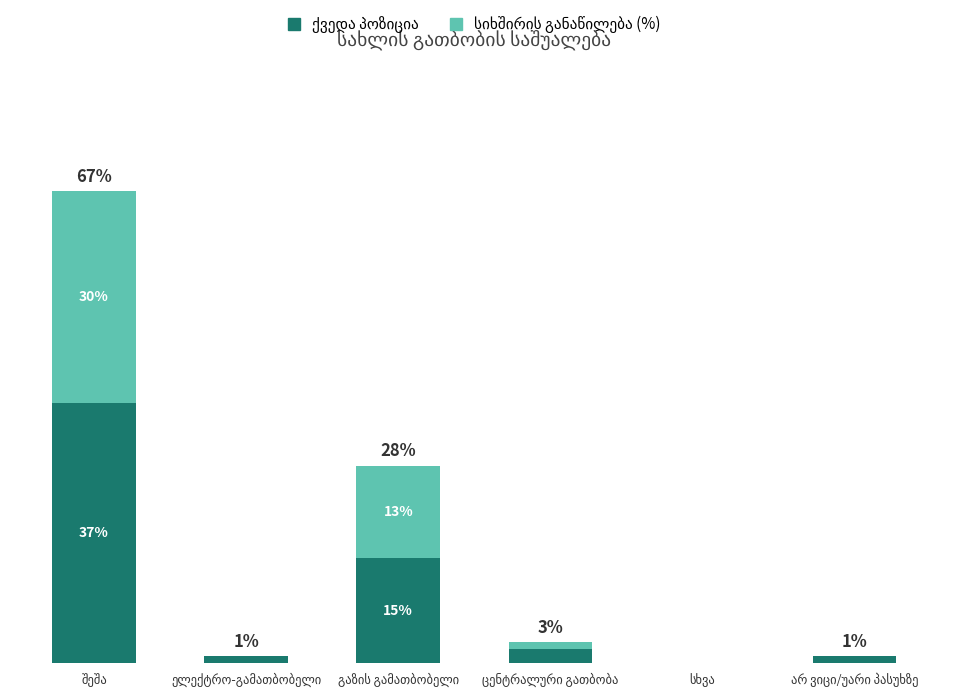

What is the label of the 6th bar from the right?

შეშა